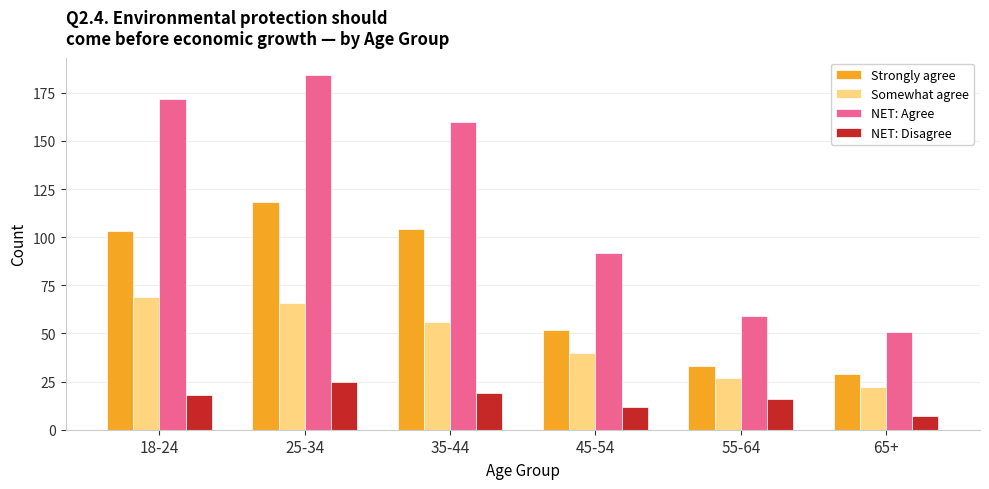

Reading left to right, what are all the values shown in this chart?

Strongly agree: 18-24=103	25-34=118	35-44=104	45-54=52	55-64=33	65+=29
Somewhat agree: 18-24=69	25-34=66	35-44=56	45-54=40	55-64=27	65+=22
NET: Agree: 18-24=172	25-34=184	35-44=160	45-54=92	55-64=59	65+=51
NET: Disagree: 18-24=18	25-34=25	35-44=19	45-54=12	55-64=16	65+=7